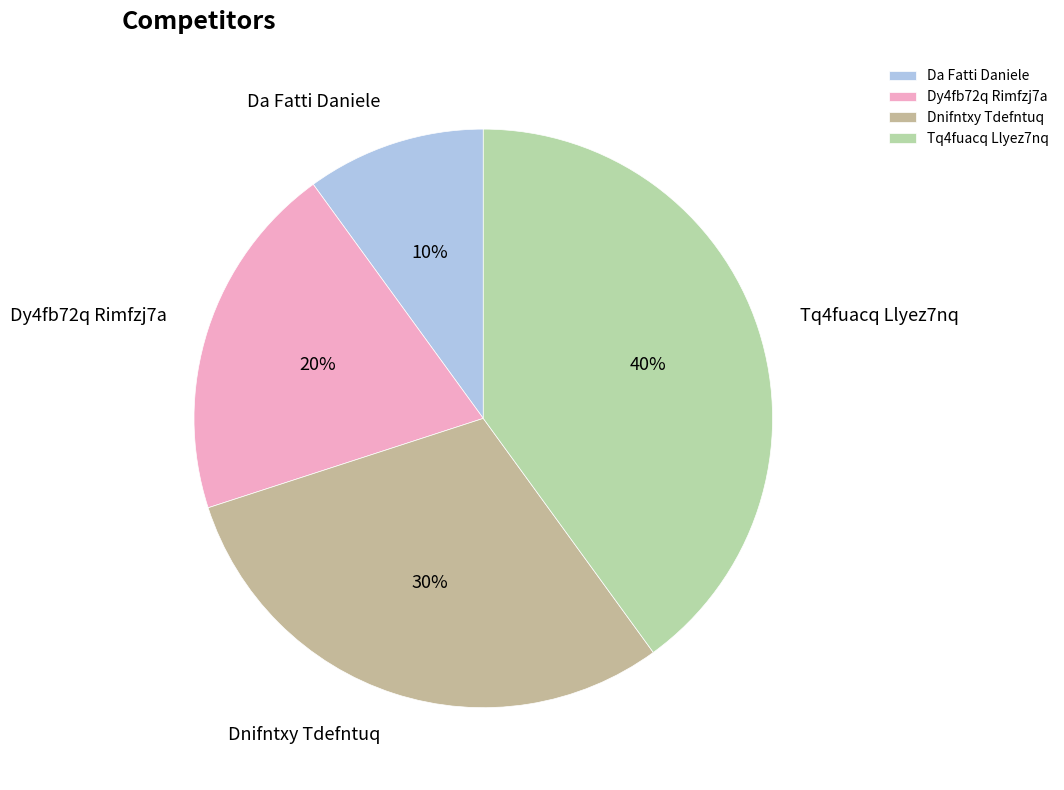

Count the number of slices in the pie.

4